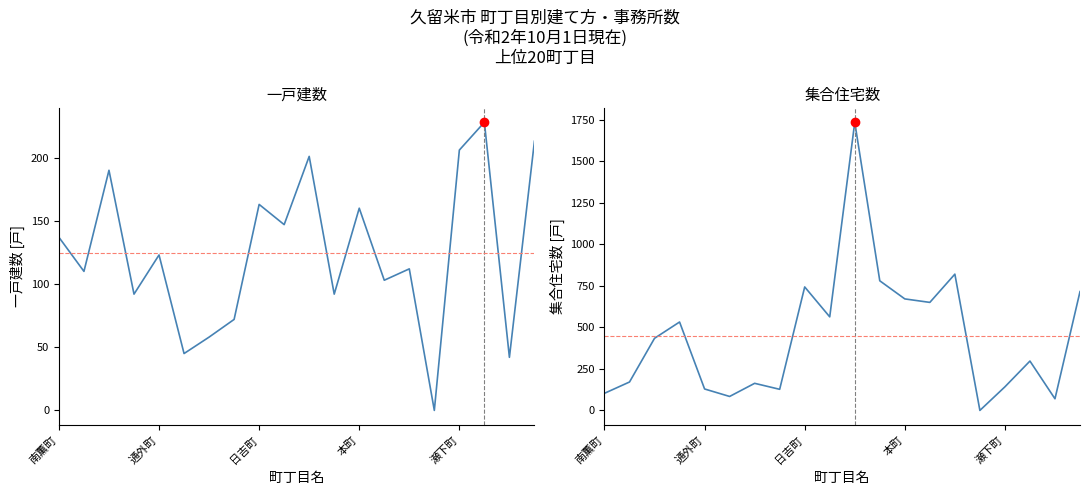

What position from the left is 14?

15